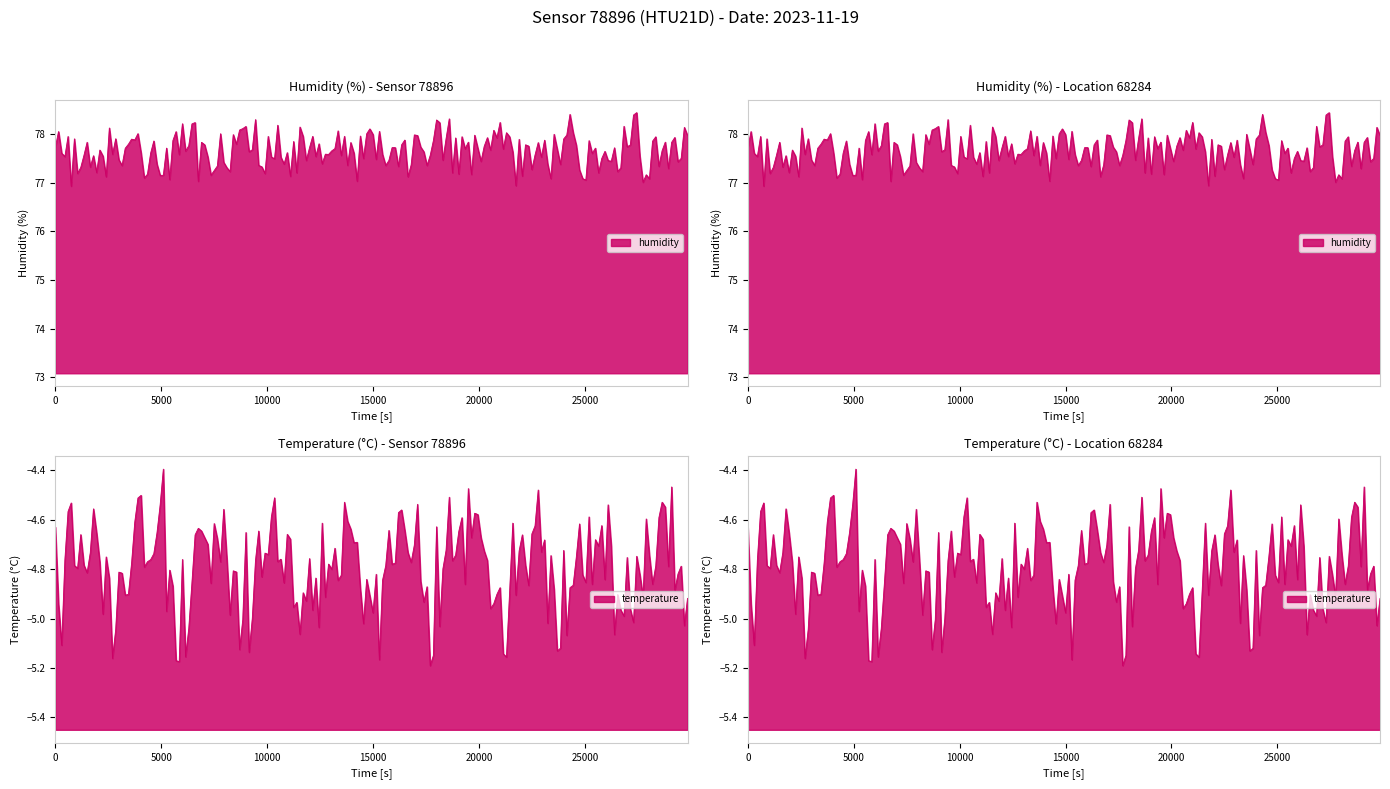

What is the spread (max minus min) of values at 01:47?

82.2